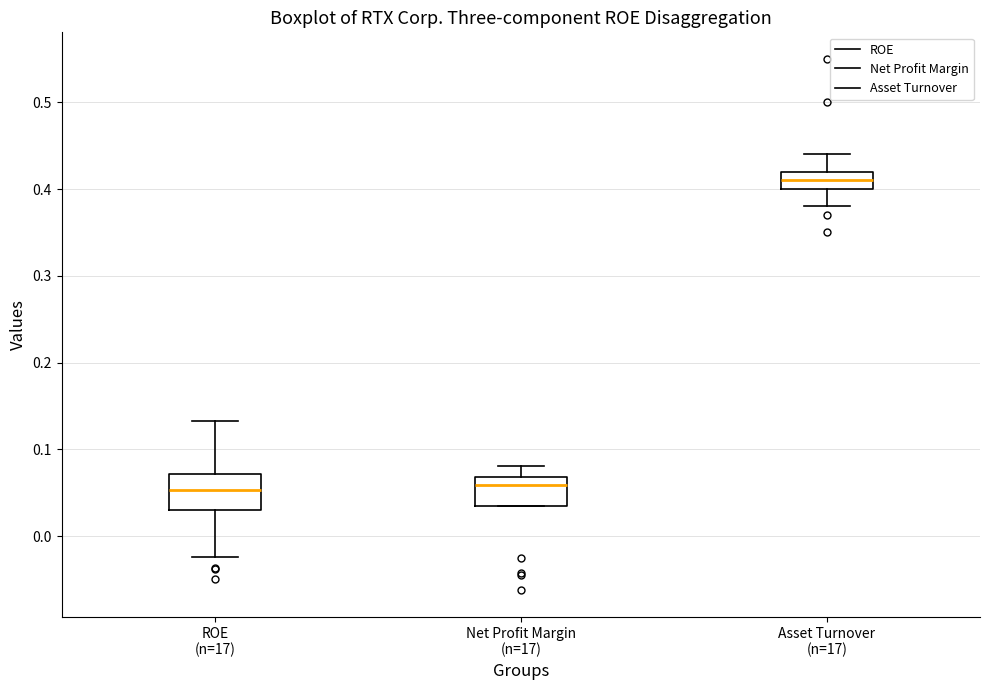

Where is the lower edge of the box for ROE (n=17) on the y-axis? The values are not printed on the chart, so give them approximately, as read against the axis.

0.03